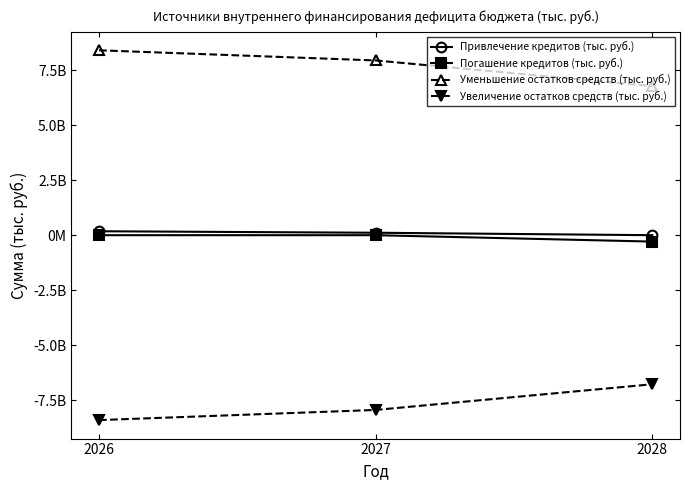

Does the chart have visible grid lines?

No